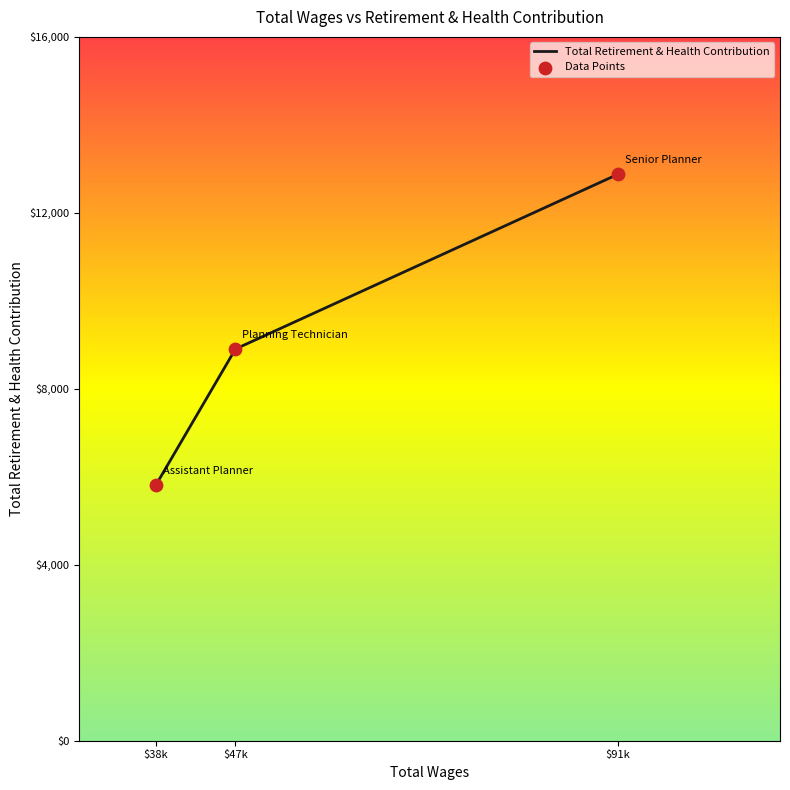

What is the change in value from $38k to $91k?

+7064